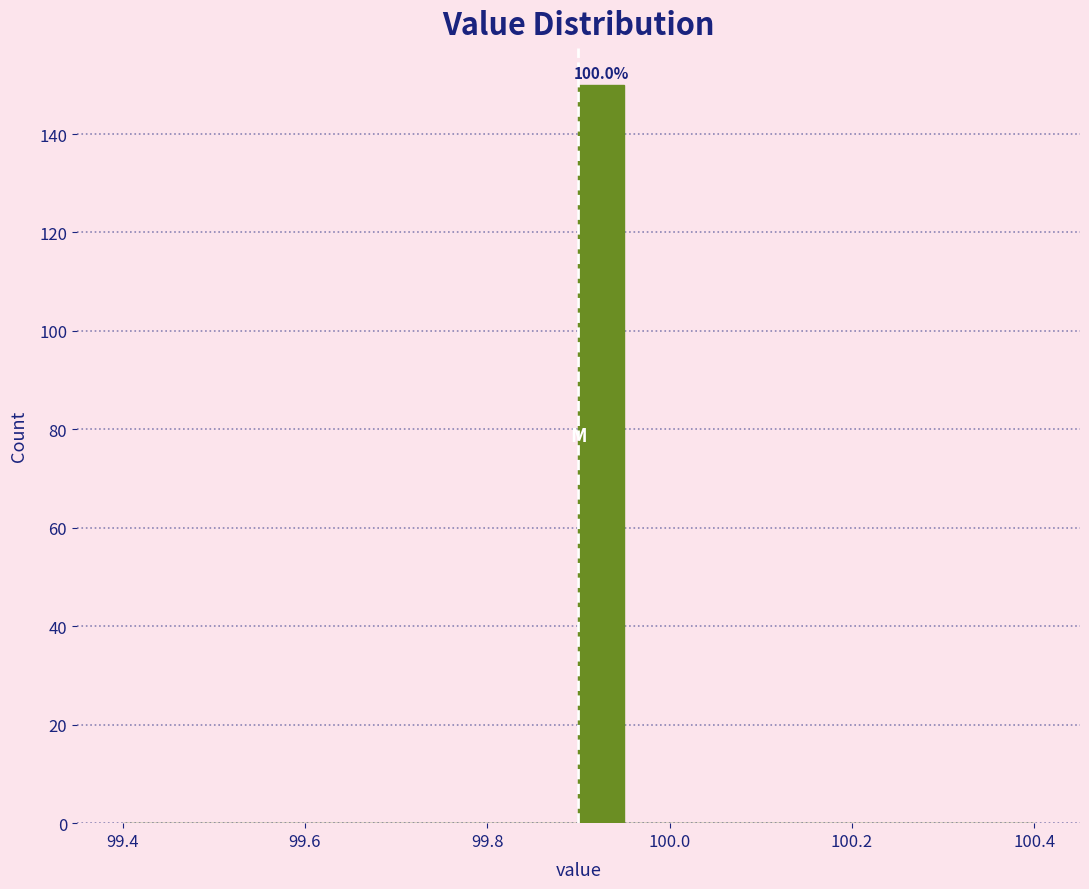

Around what value on the x-axis is the tallest bar? Give the approximate position of its centre, as read against the axis.

99.92